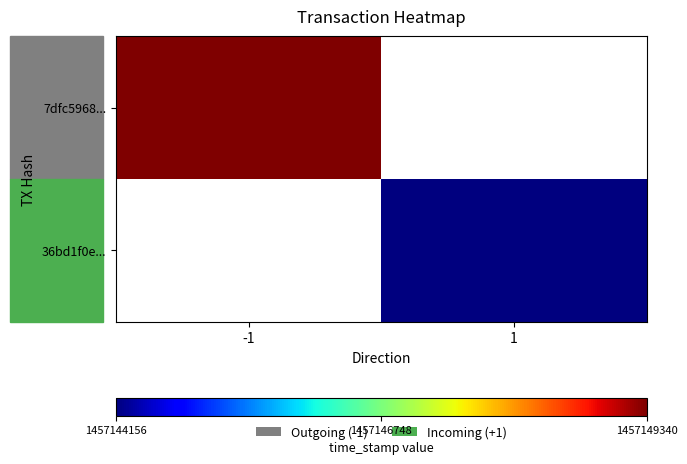

What is the lowest value of the 7dfc5968... series?

1457149340.0